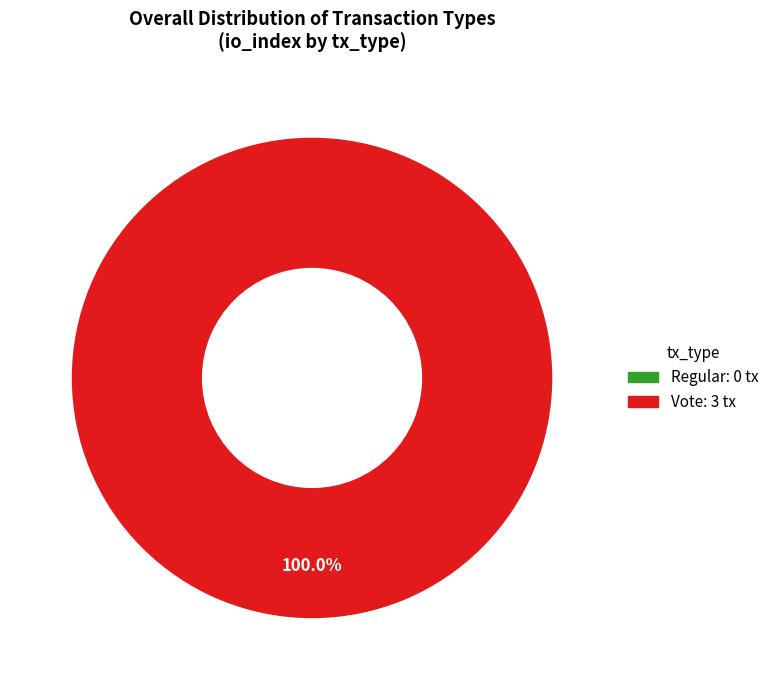

Is it true that Regular is 1% of the pie?

False